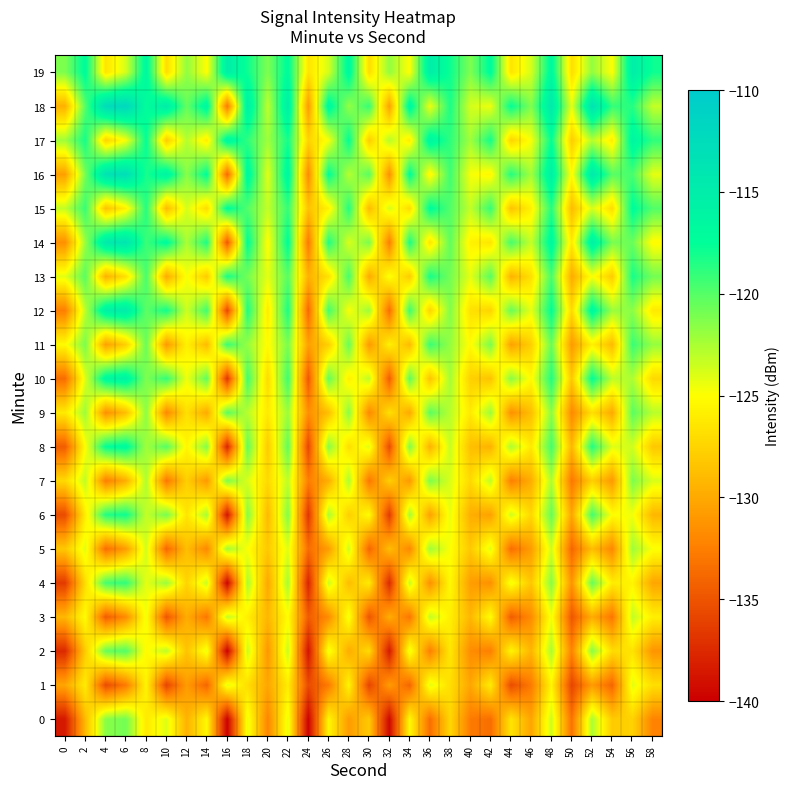

At 40, list the series in order from smallest to largest.

0, 2, 4, 1, 6, 3, 8, 5, 10, 7, 12, 9, 14, 11, 16, 13, 18, 15, 17, 19